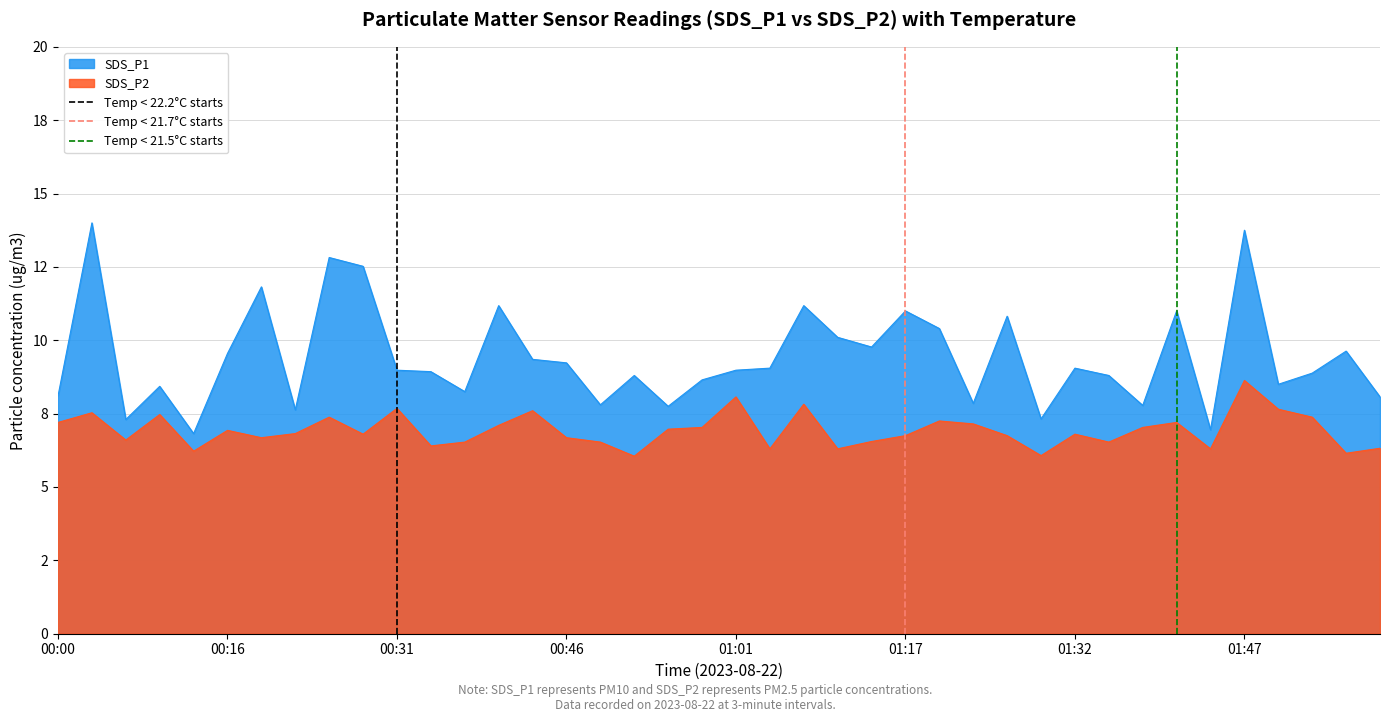

What is the difference between the Temp < 22.2°C starts values at 00:00 and 00:16?

1